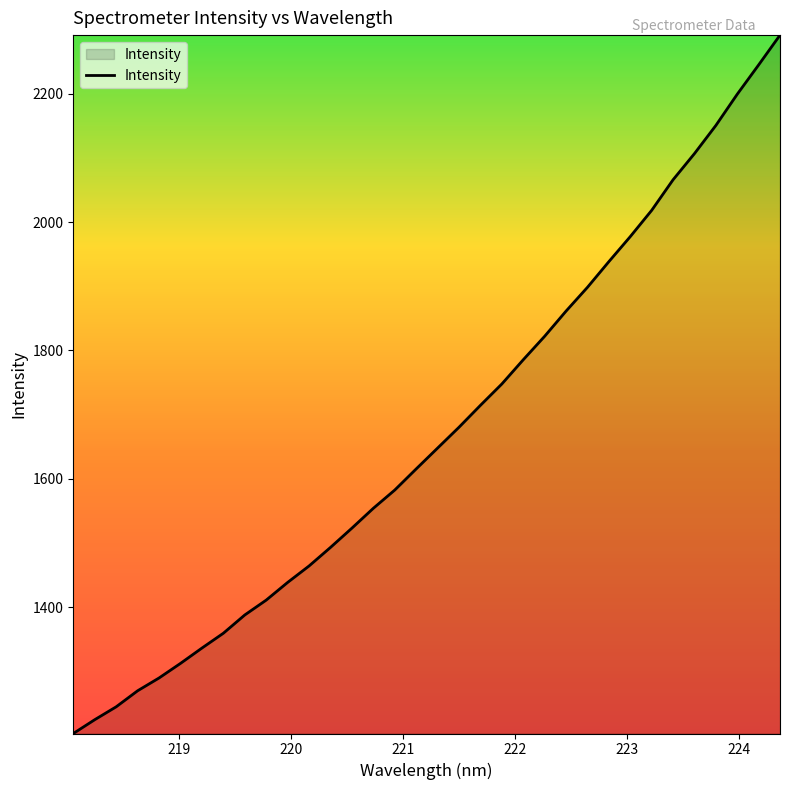

True or false: the data has more than 2 interior local peaks.

False